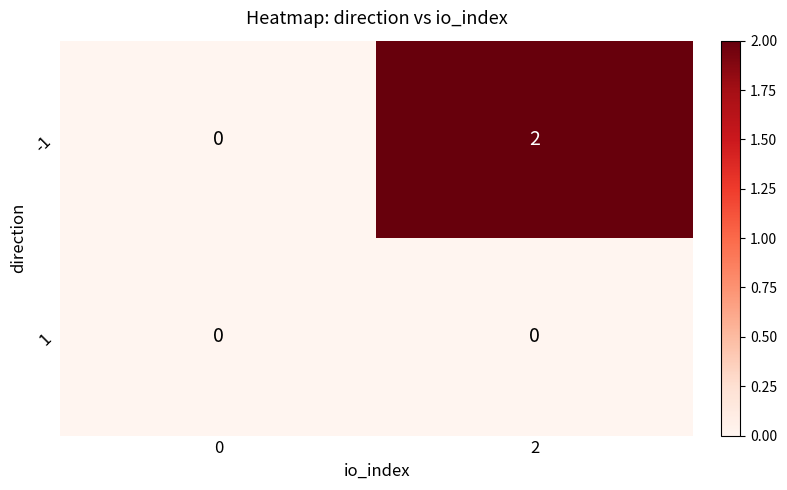

Rank the categories by -1 value from highest to lowest.

2, 0